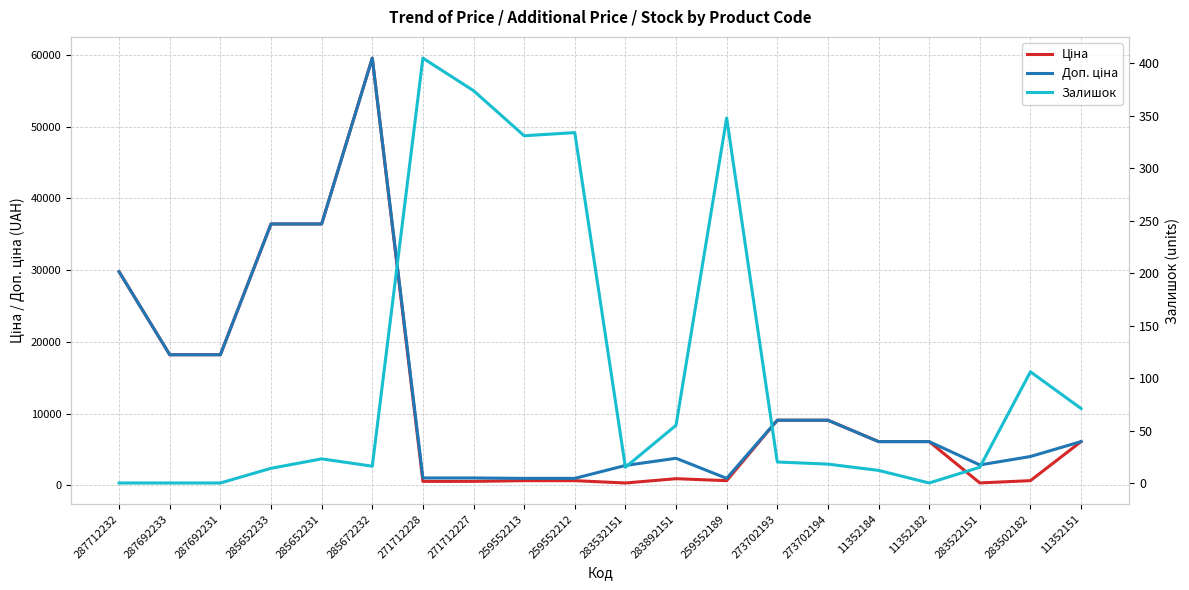

At which category does Залишок reach its first local peak?

285652231